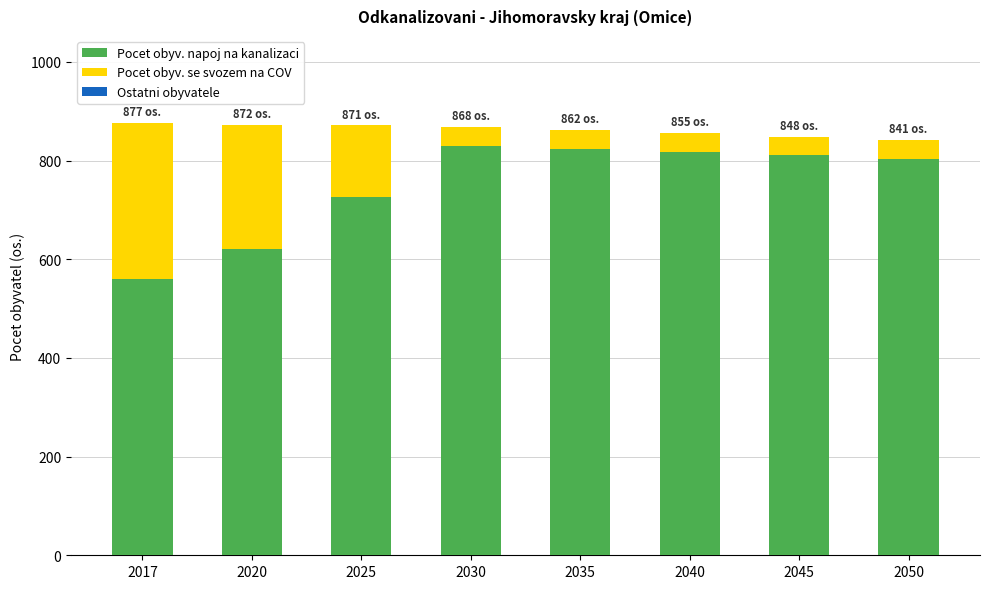

Reading right to left, what are the values for Pocet obyv. napoj na kanalizaci?

2050=804	2045=811	2040=818	2035=824	2030=830	2025=727	2020=621	2017=560